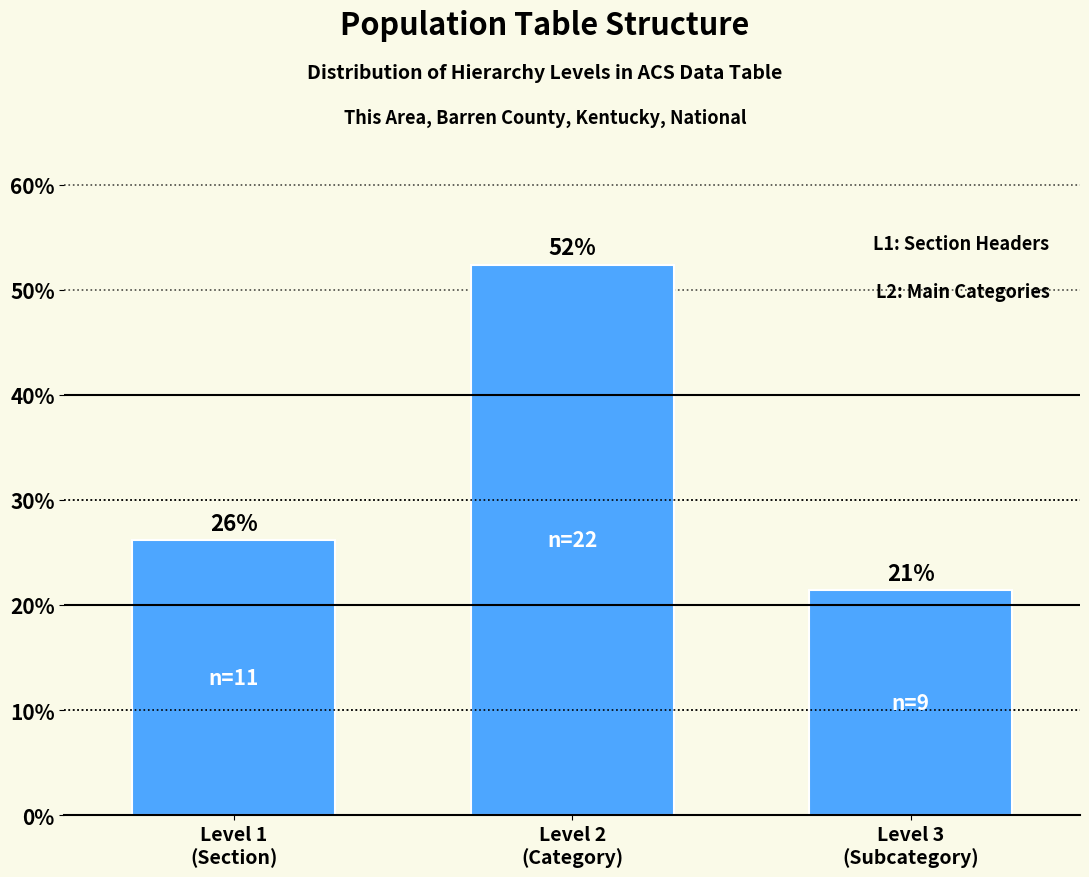

Does the chart contain any negative values?

No